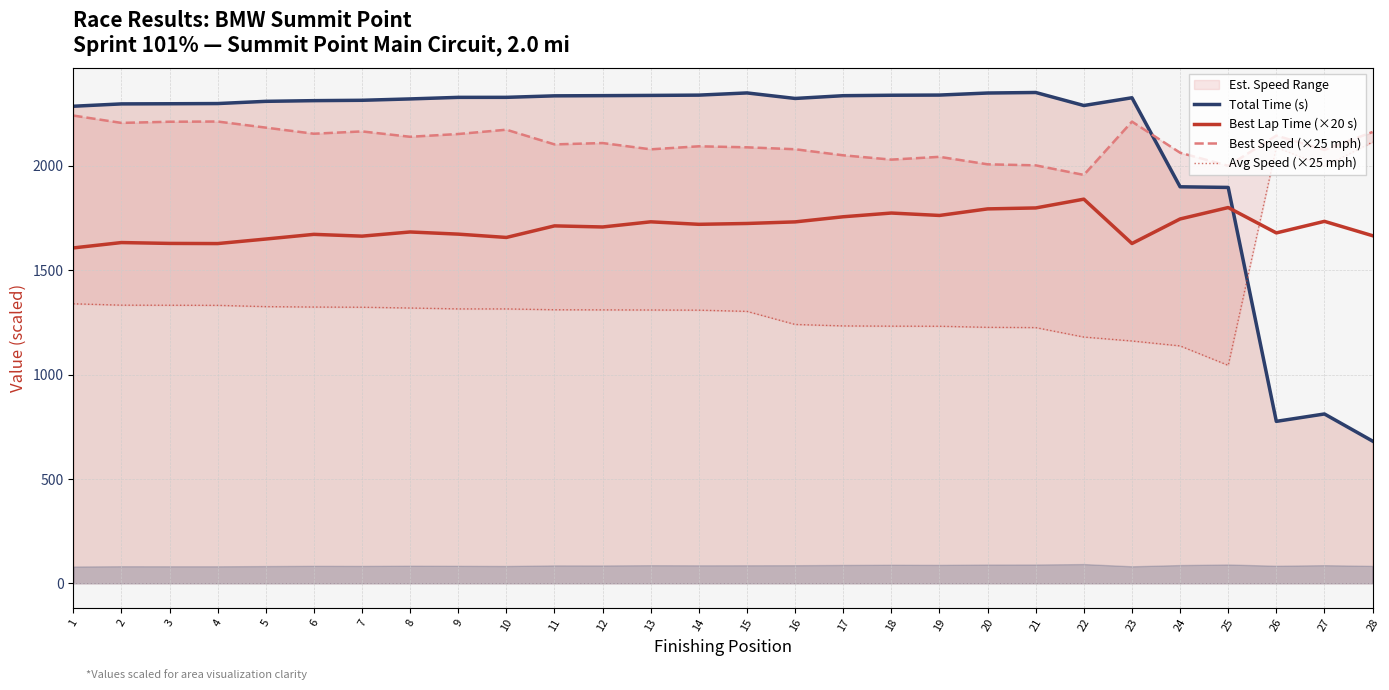

How many data points does each series have?

28